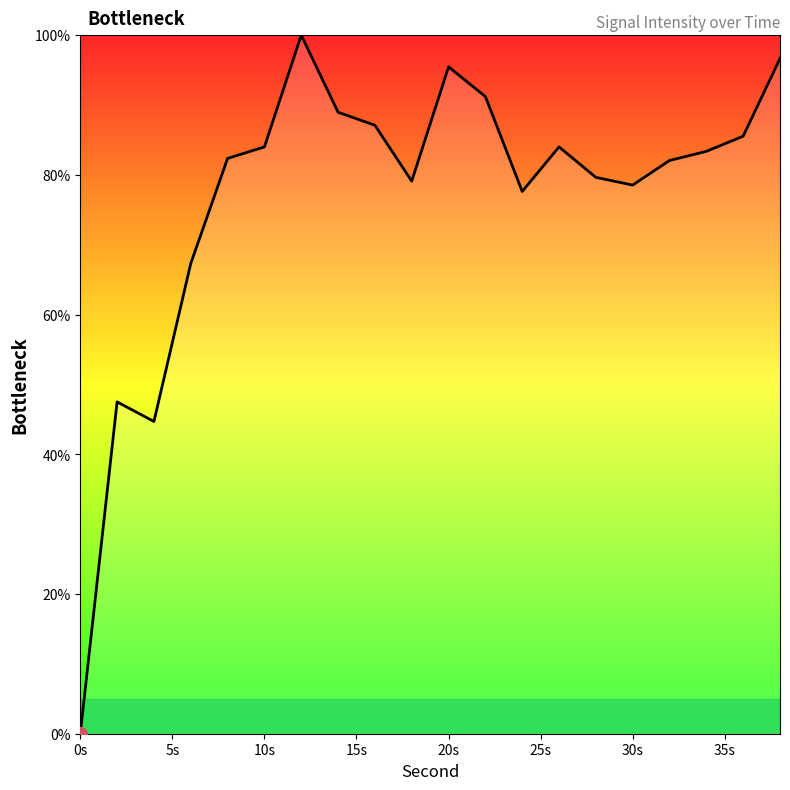

What is the maximum value shown in the chart?

100.0